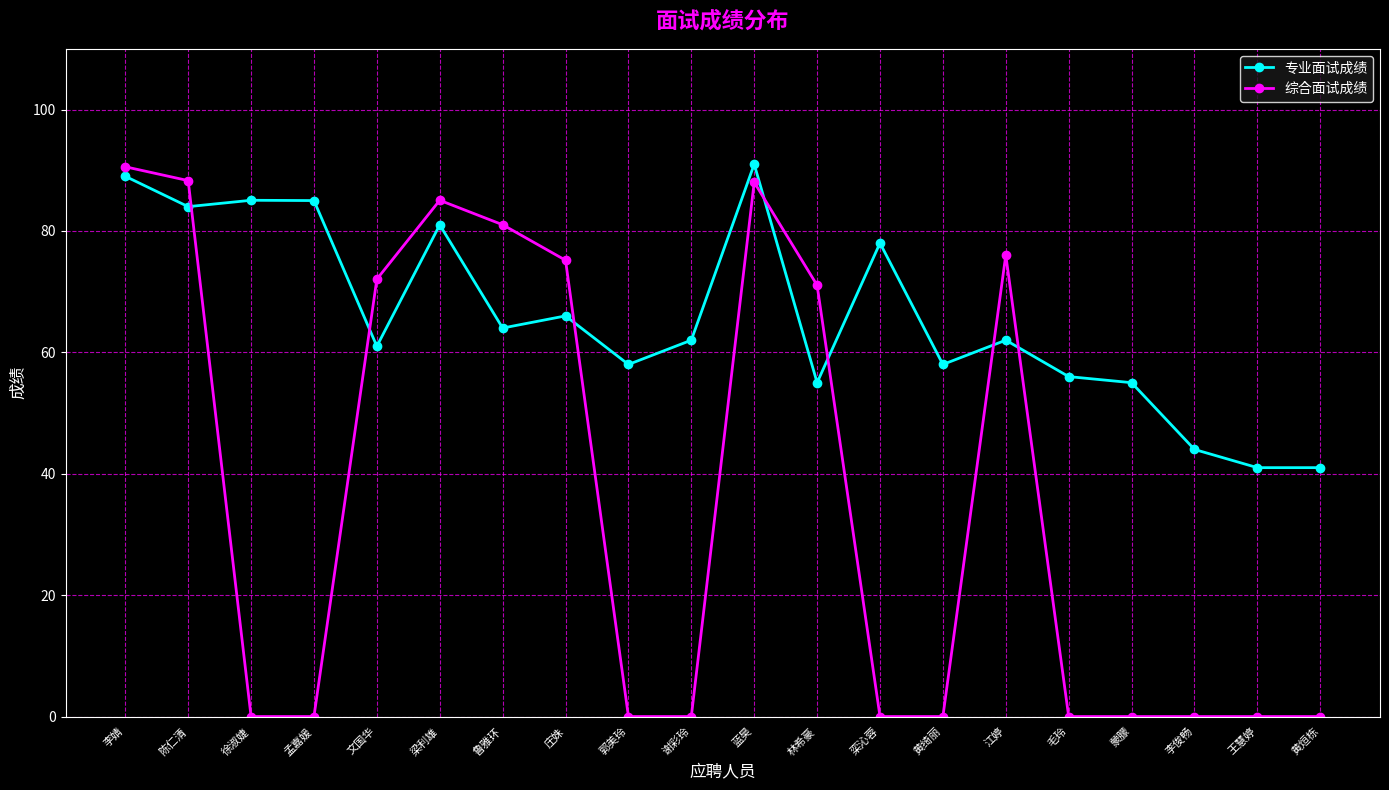

What is the approximate value of 专业面试成绩 at 栾沁蓉?

78.0